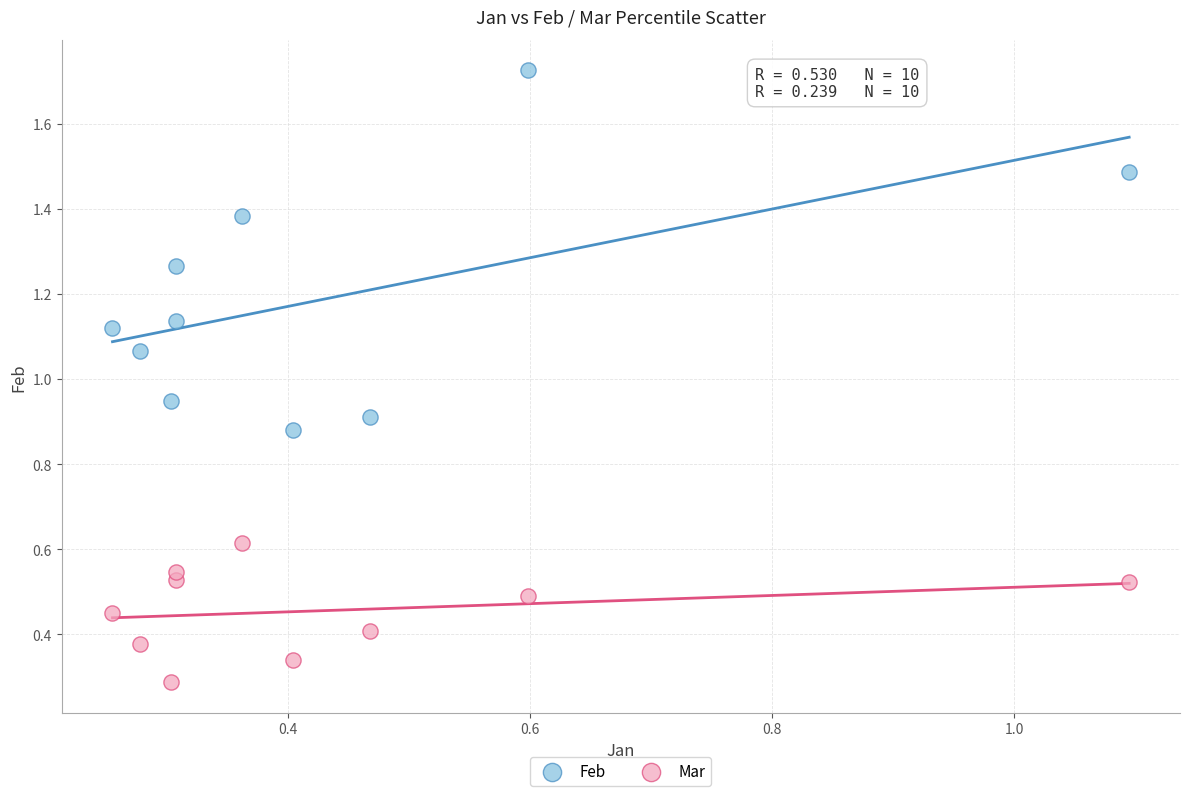

Which series has the largest Y range (max minus min)?

Feb